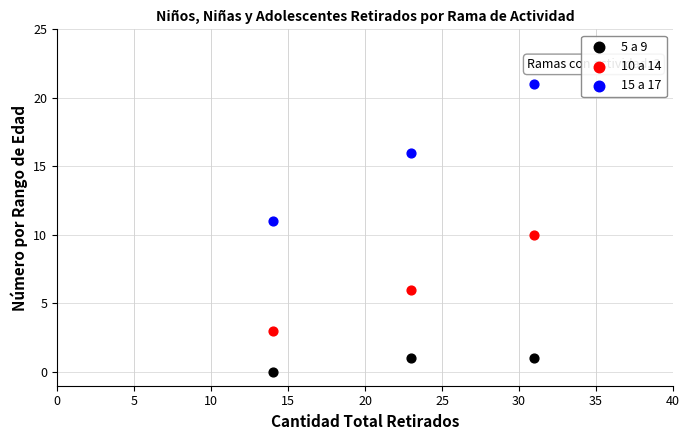

Which series reaches the minimum Y coordinate?

5 a 9